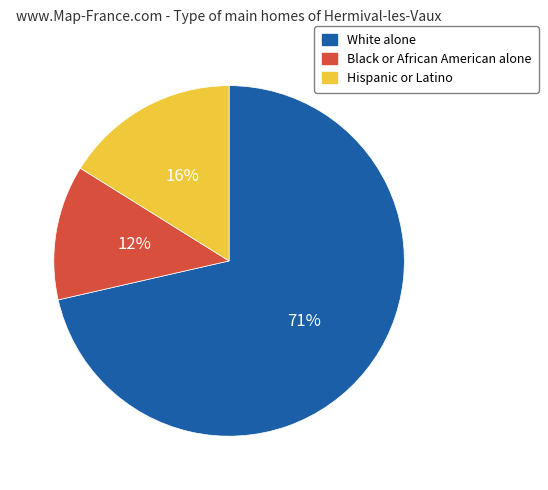

Rank the categories by value from lowest to highest.

Black or African American alone, Hispanic or Latino, White alone